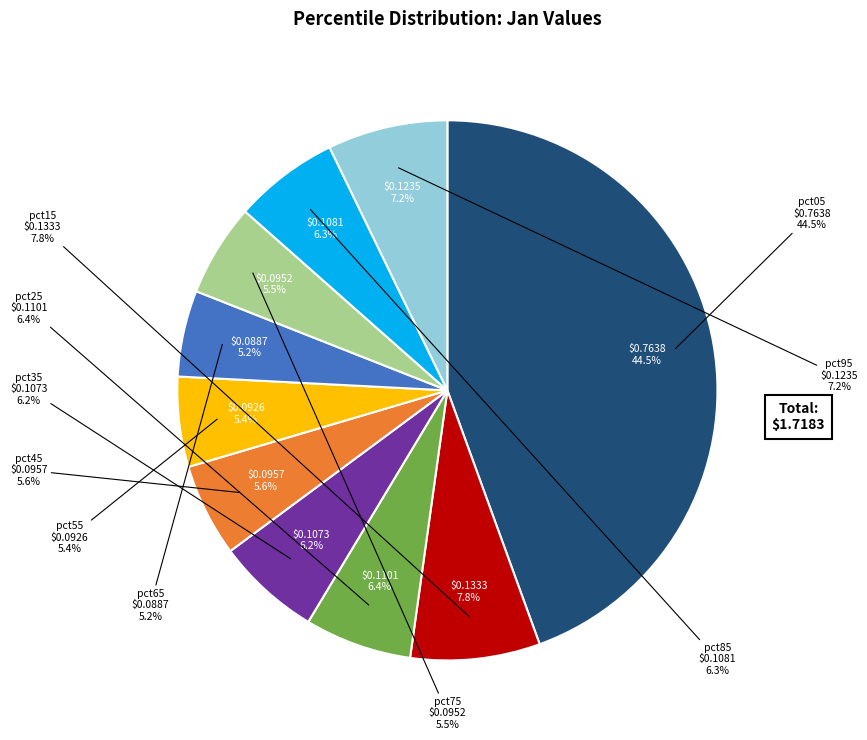

What is the largest slice in the pie chart?

pct05